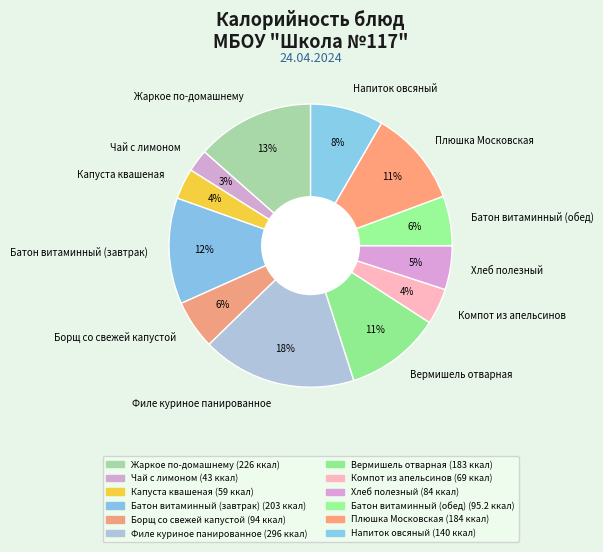

Is the sum of Компот из апельсинов and Чай с лимоном greater than half?

No